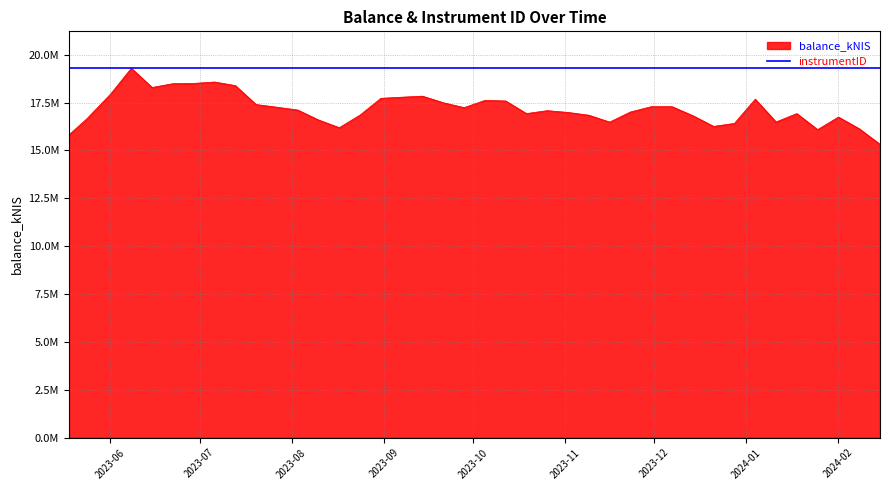

What is the label of the 25th point from the right?

2023-08-31